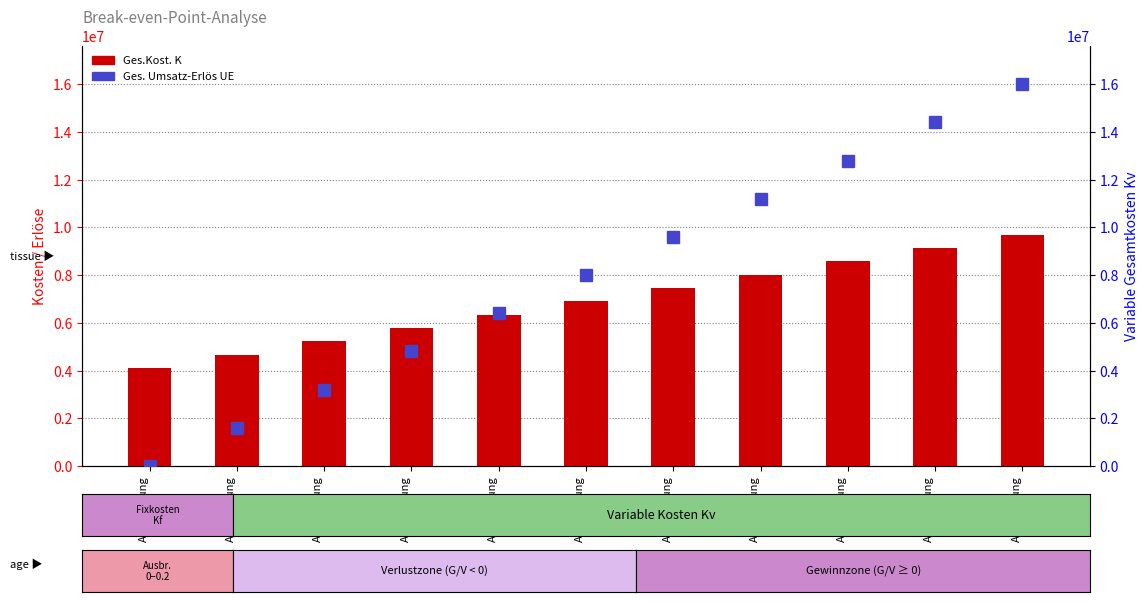

Rank the series by their average value, from lowest to highest.

Ges.Kost. K, Ges. Umsatz-Erlös UE